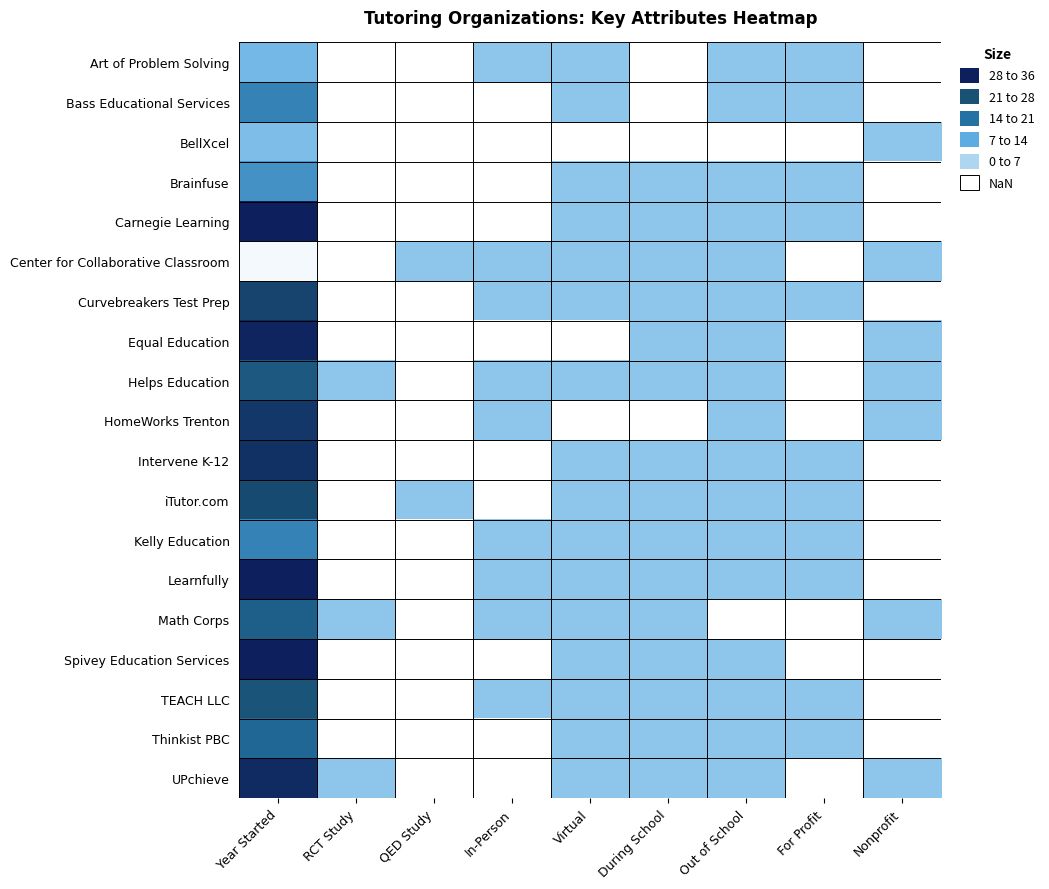

Which category has the highest value across all series?

Year Started